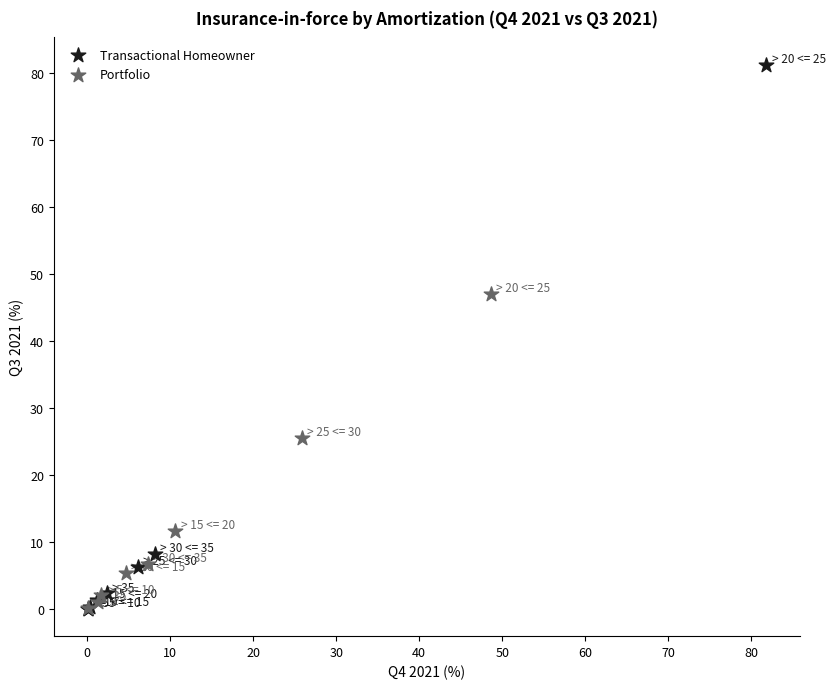

Which series has the largest Y range (max minus min)?

Transactional Homeowner